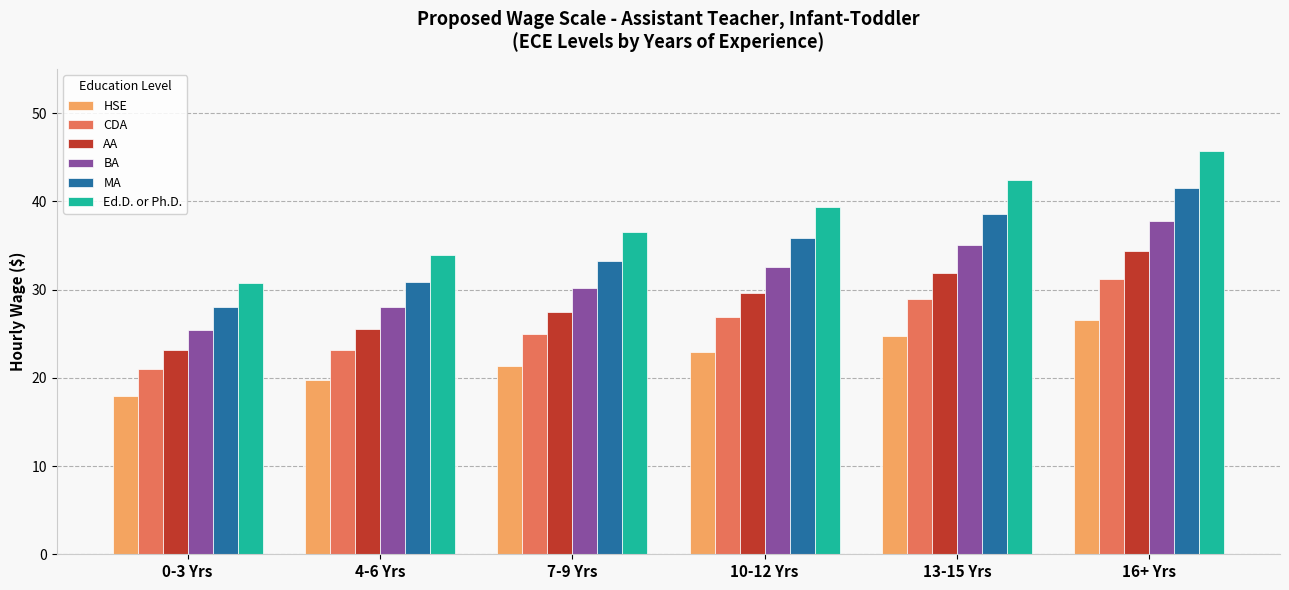

Count the number of categories in the chart.

6